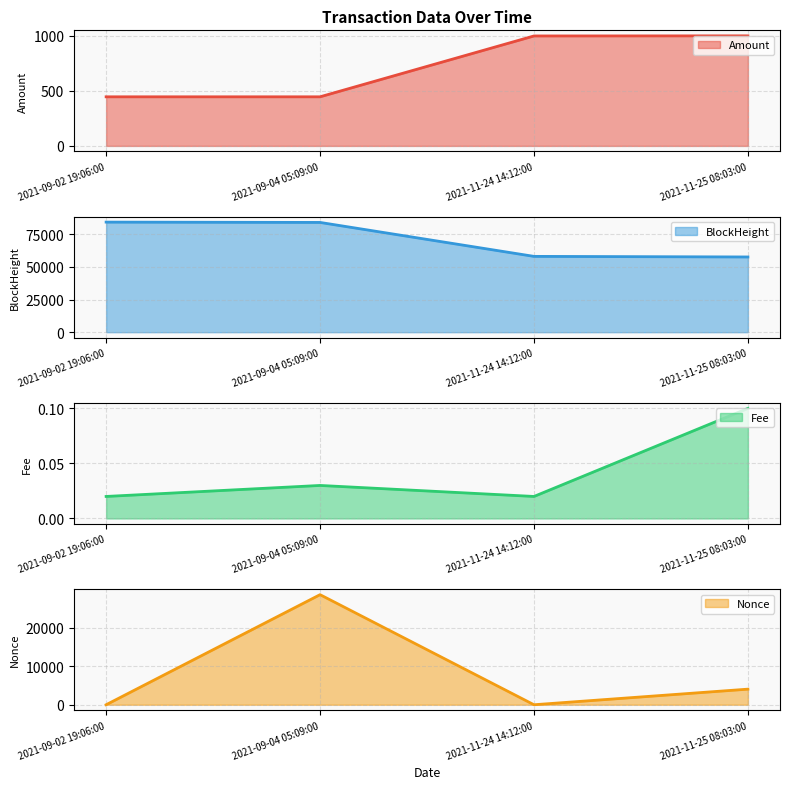

What is the label of the 2nd point from the left?

2021-09-04 05:09:00